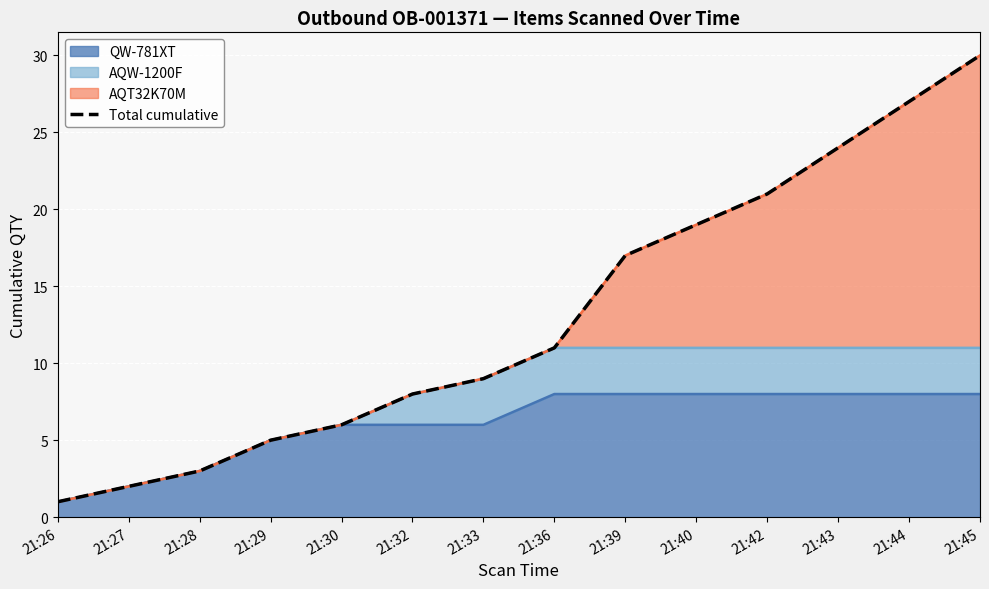

What is the change in value from 21:33 to 21:36?

+2